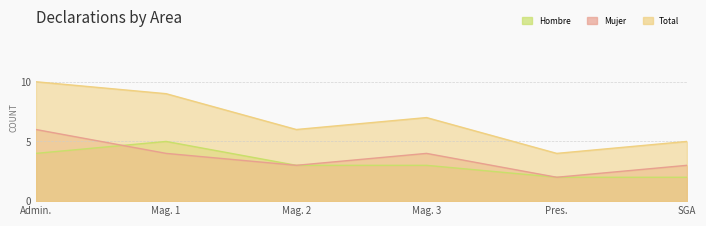

What is the value of the Total point at the 6th from the left?

5